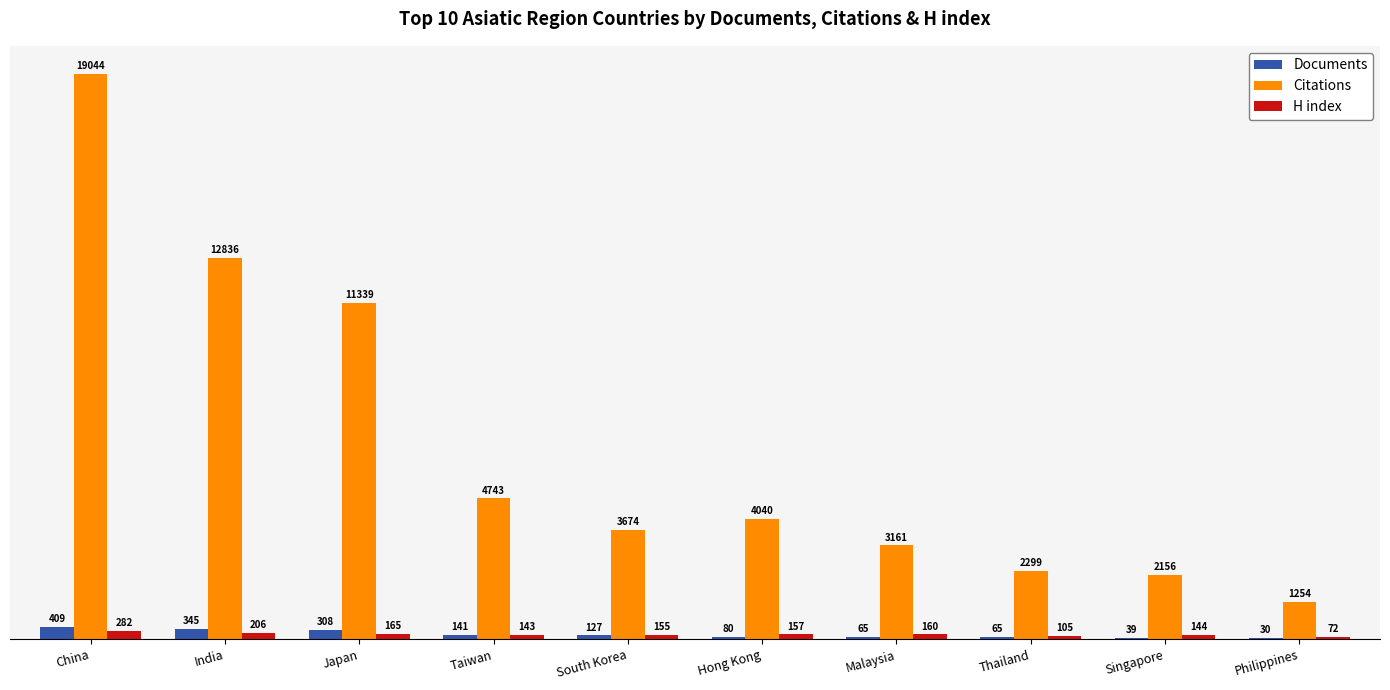

What is the approximate value of Documents at Taiwan, to the nearest 5?

140